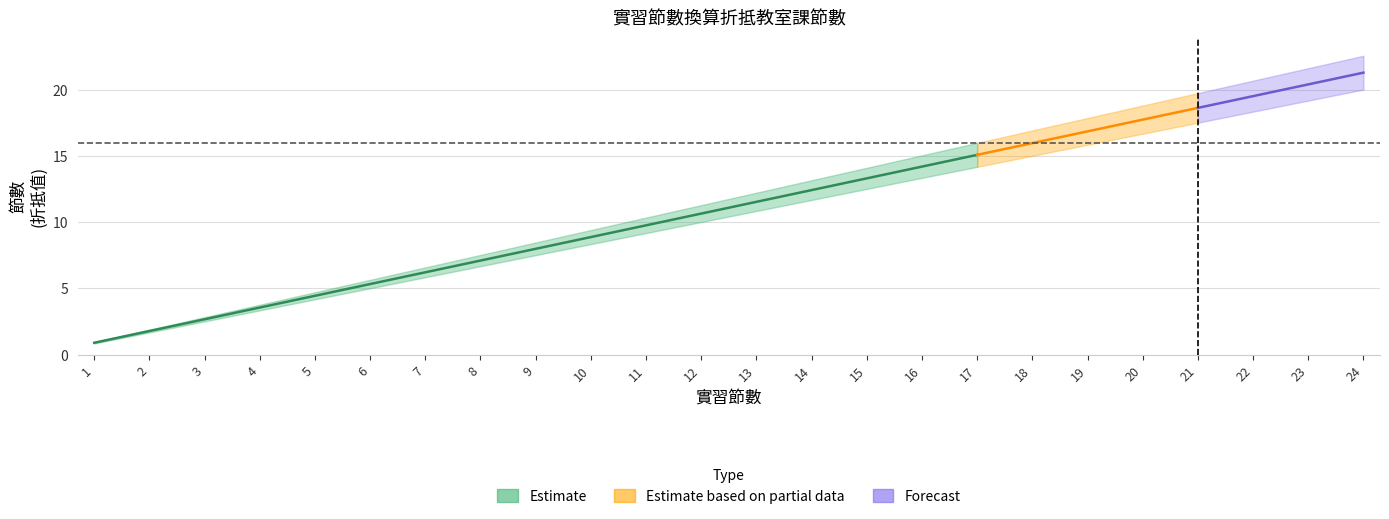

True or false: 折抵教室課節數 and 實習節數 intersect in this chart.

False